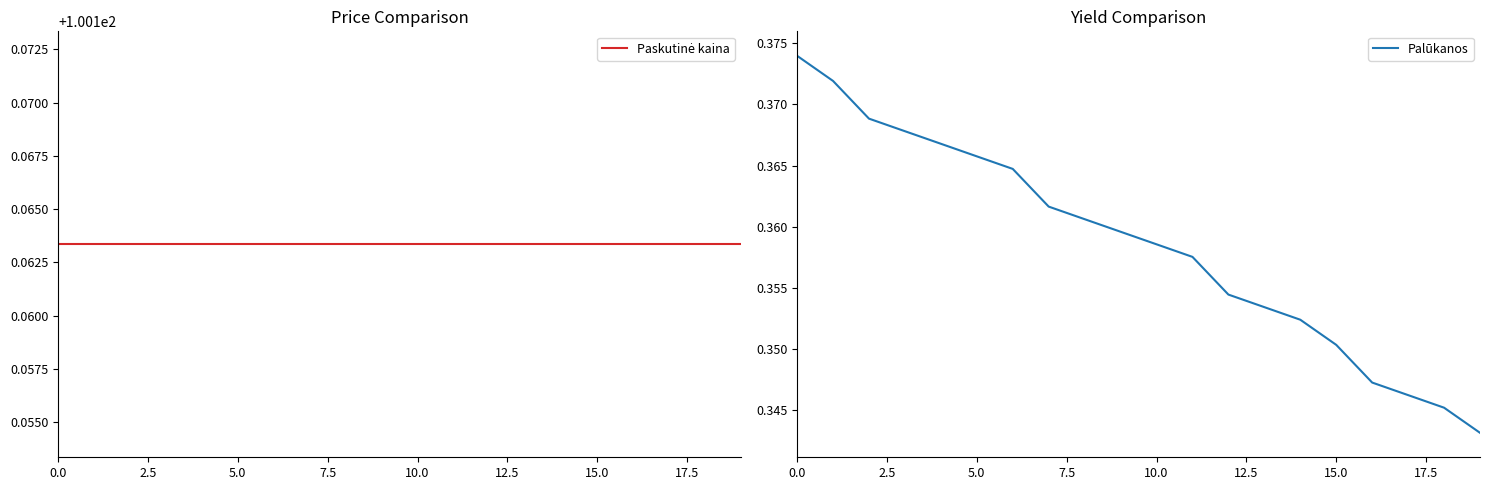

List the series in order of their peak value, highest first.

Paskutinė kaina, Palūkanos